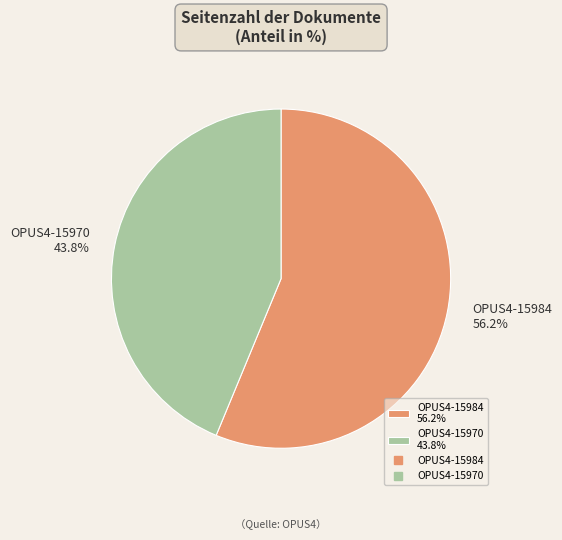

Which category has the smallest portion of the pie?

OPUS4-15970